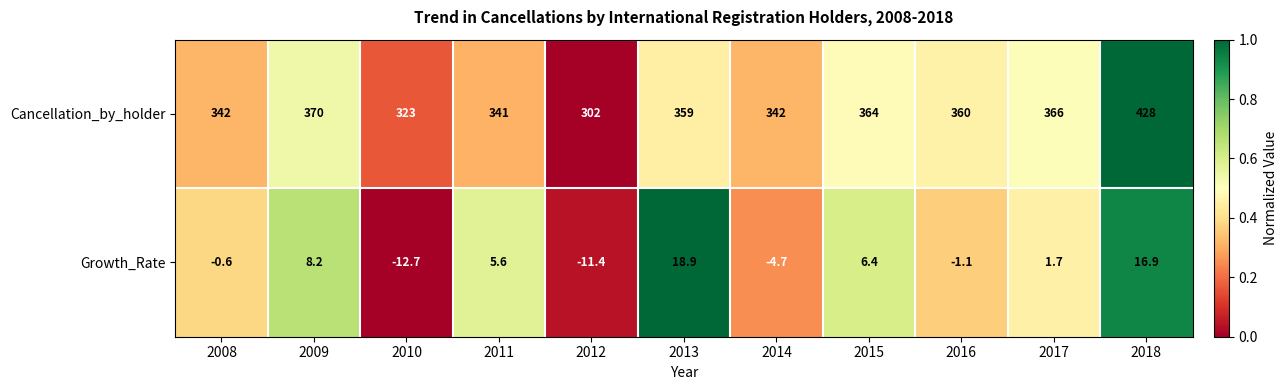

How many data points does each series have?

11